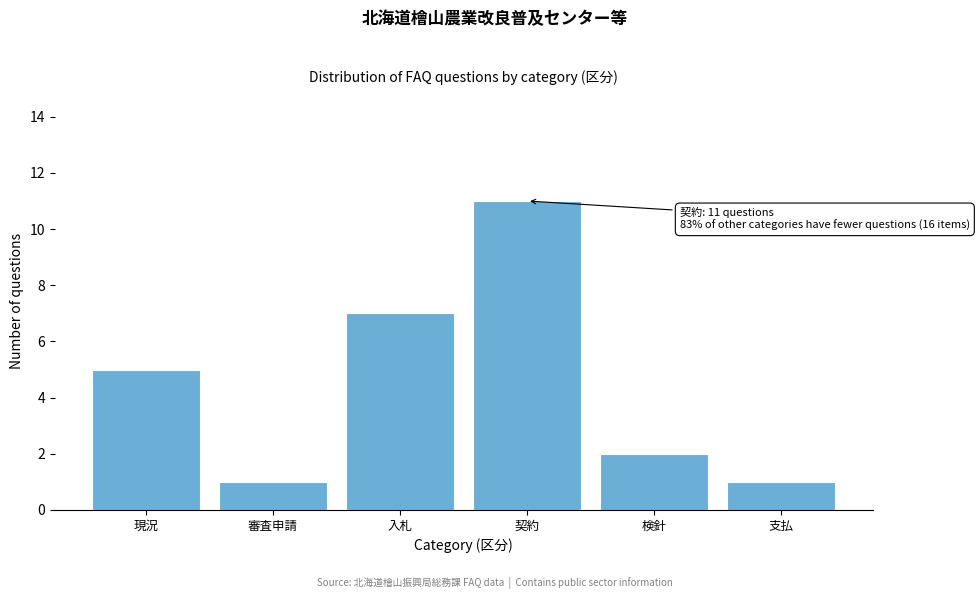

Reading left to right, transcribe all the data shown in this chart.

5	1	7	11	2	1